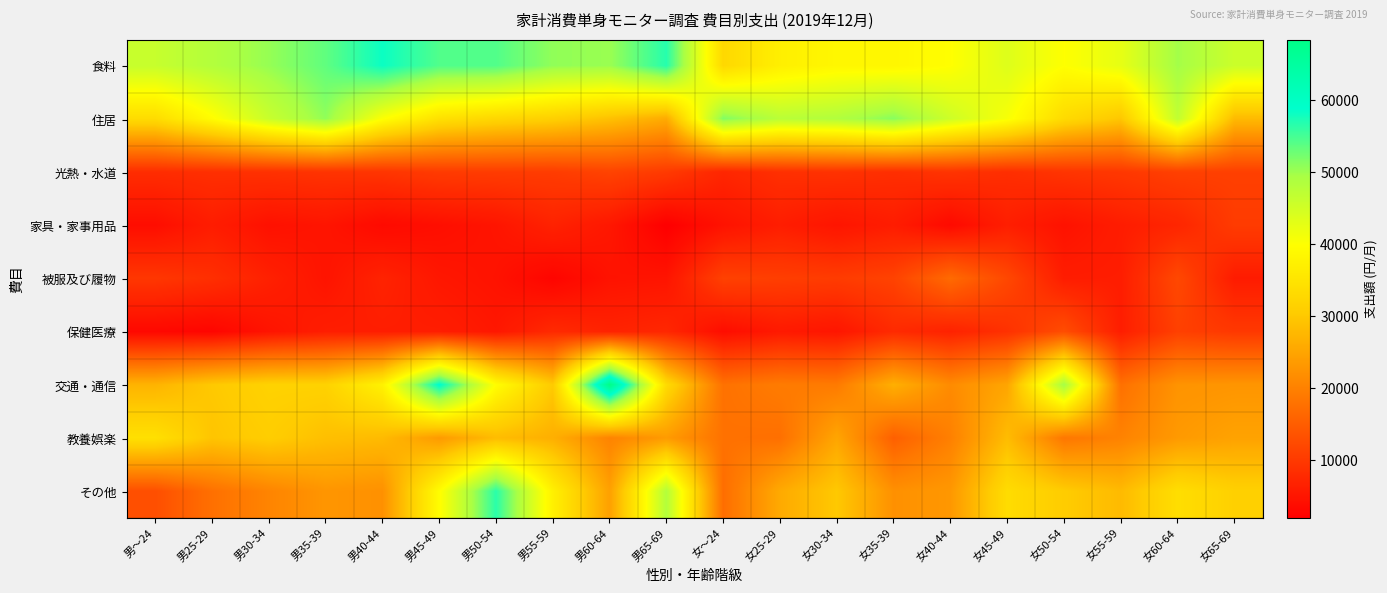

What is the difference between the highest and lowest values at 女45-49?

37355